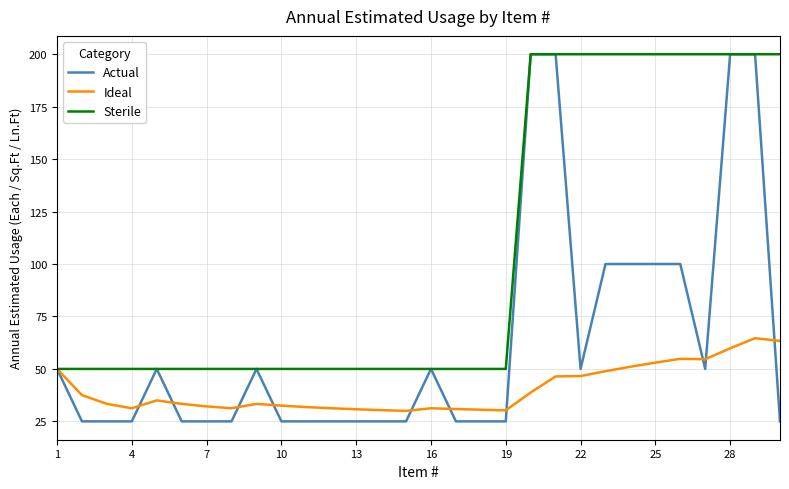

Which series has the largest range (max minus min)?

Actual